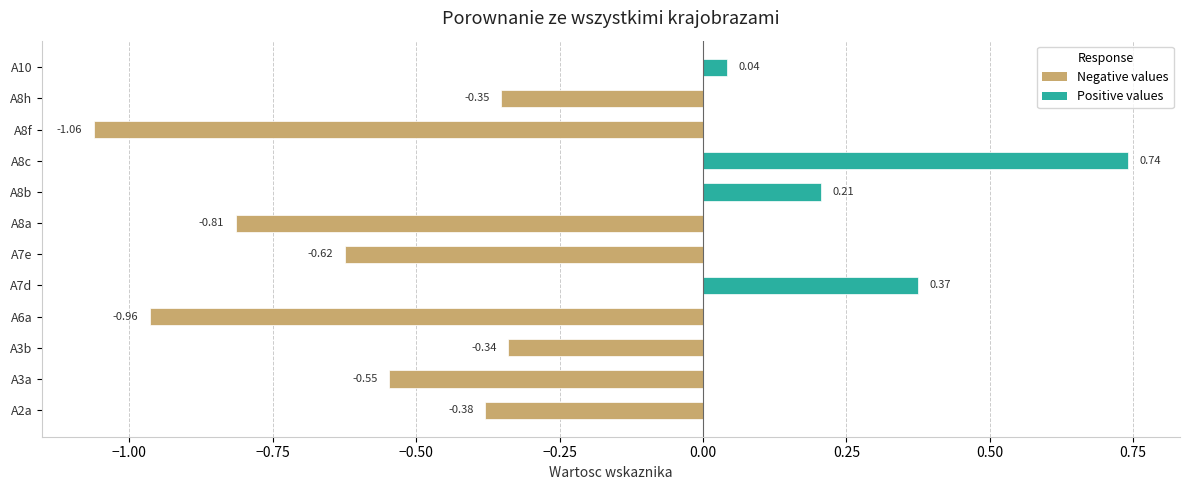

Which series has the widest spread of values?

Negative values